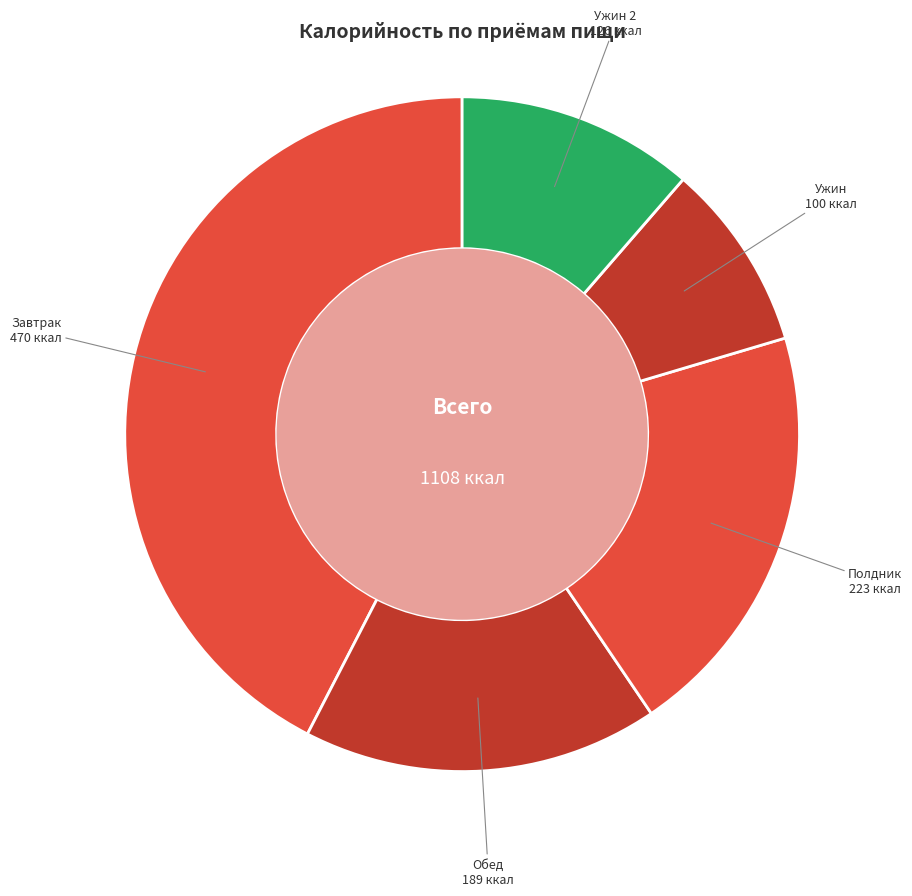

Which slice is the largest?

Завтрак